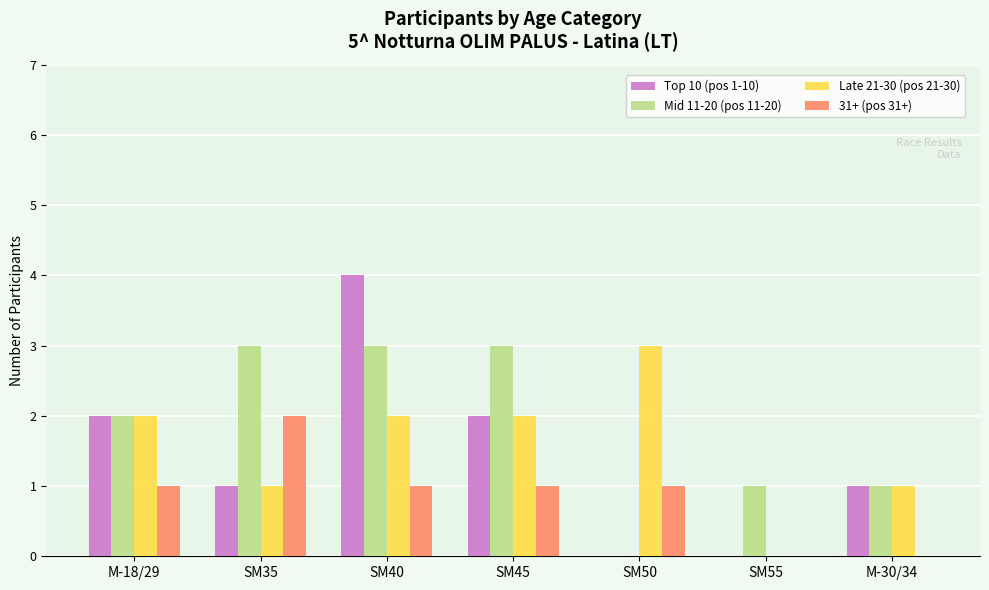

Is the value of Top 10 (pos 1-10) at SM35 greater than the value of Late 21-30 (pos 21-30) at M-18/29?

No